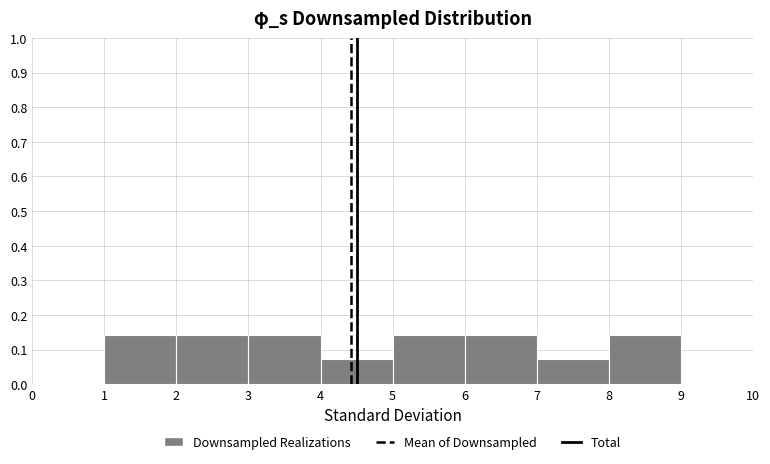

What is the height of the bar covering 1 to 2 on the x-axis? The values are not printed on the chart, so give them approximately, as read against the axis.

0.14